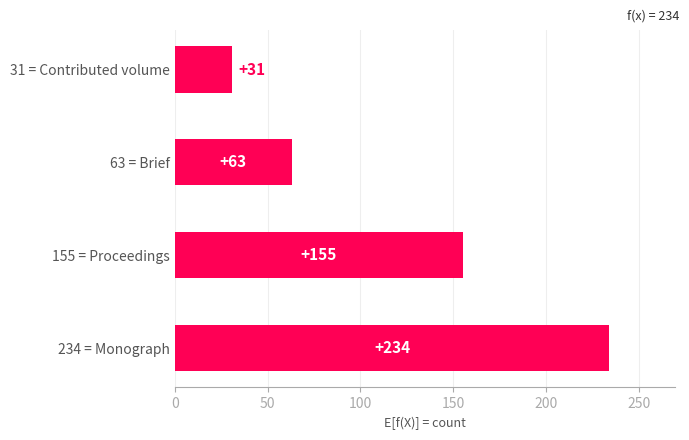

How many series are shown in this chart?

1